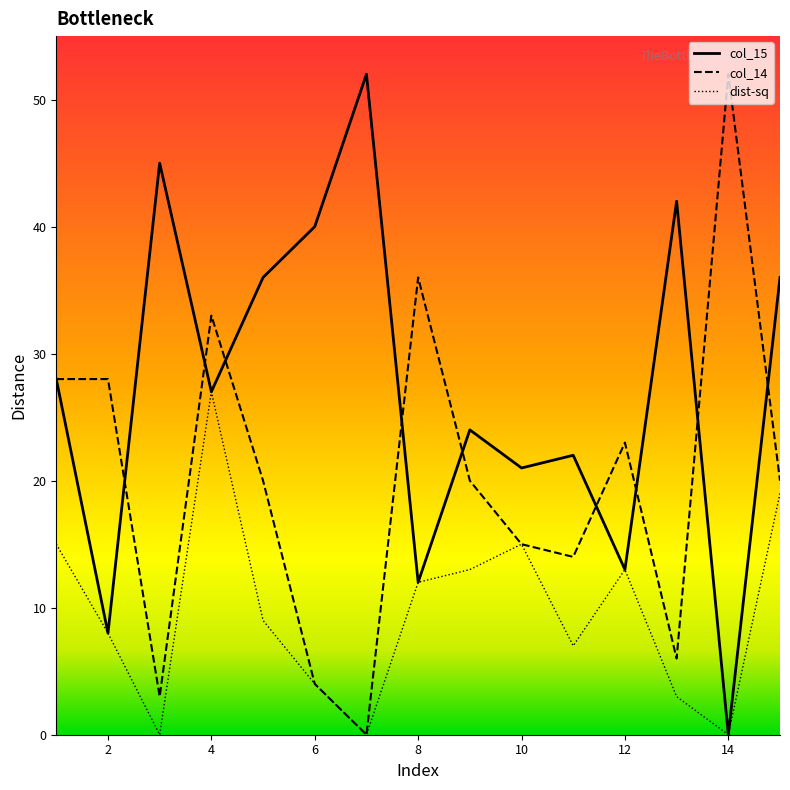

Which series has the largest total across all categories?

col_15